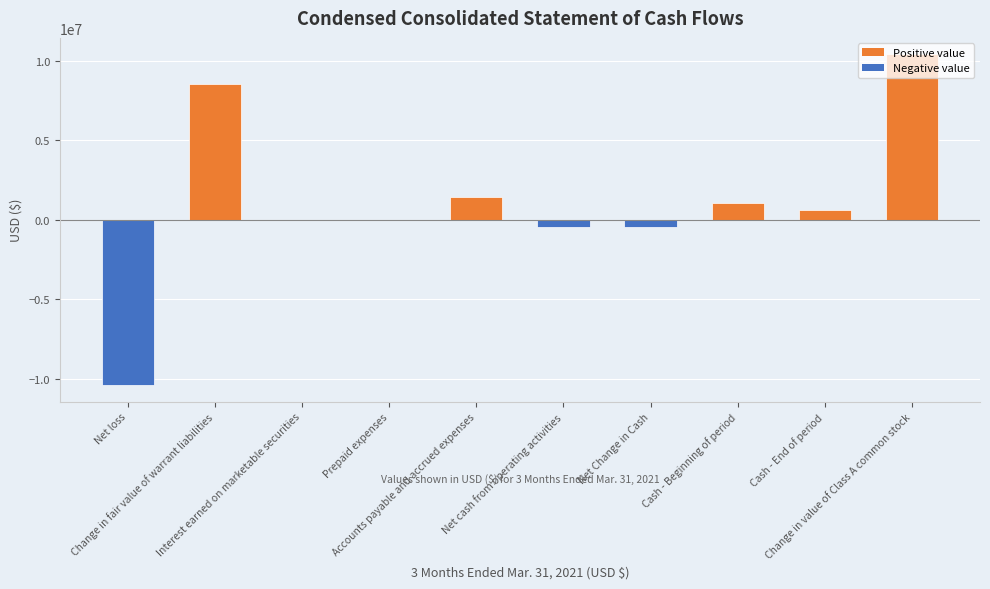

What is the sum of all values?

10702094